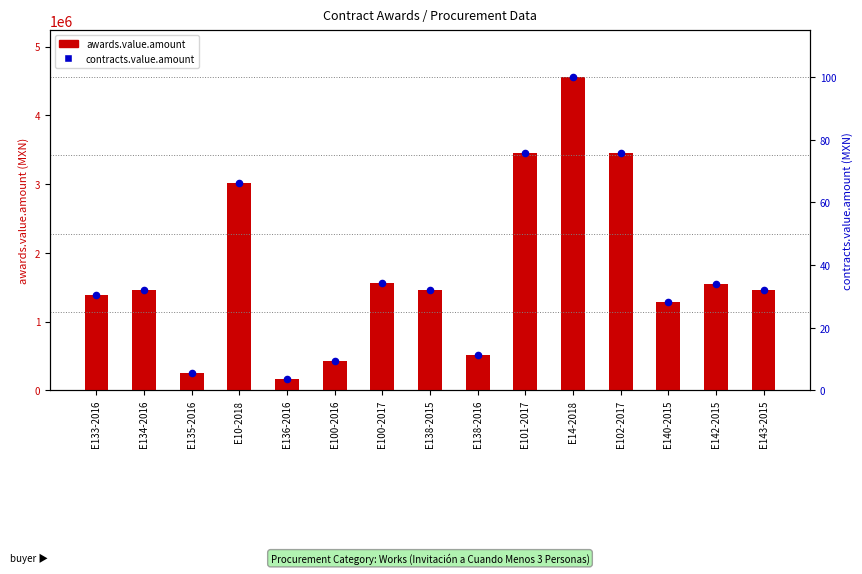

Which series reaches the maximum Y coordinate?

awards.value.amount